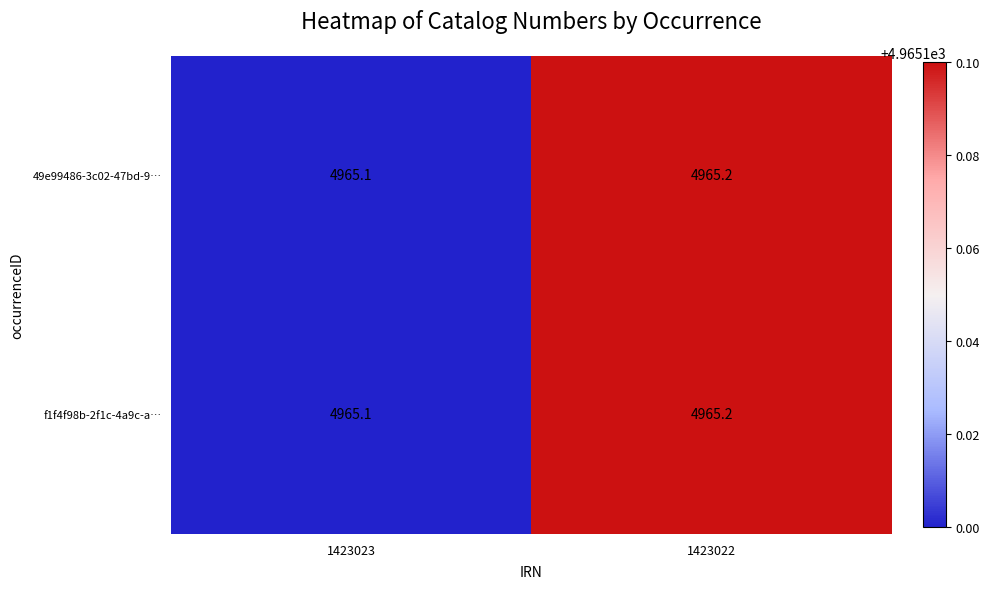

What is the sum of all 49e99486-3c02-47bd-9… values?

9930.3